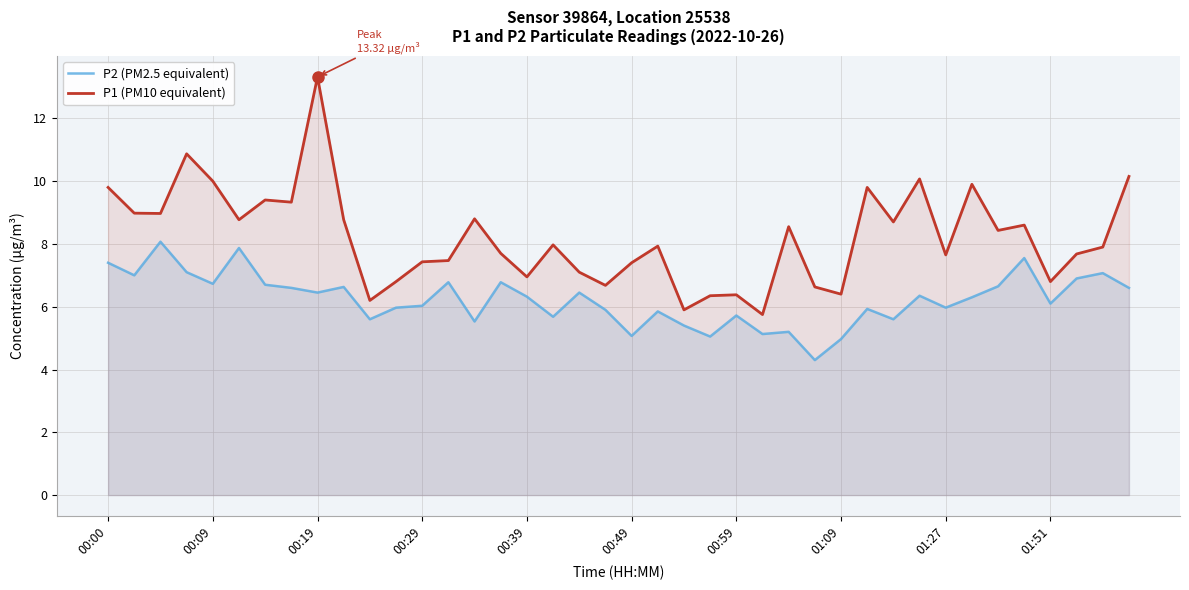

True or false: P1 (PM10 equivalent) and P2 (PM2.5 equivalent) cross at least once.

False